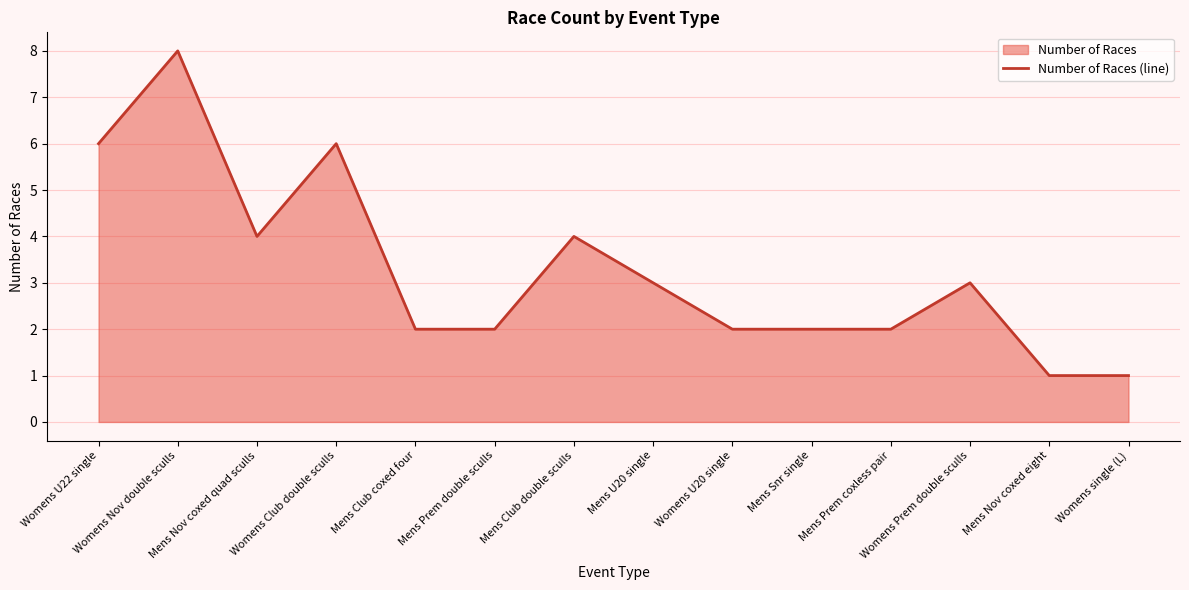

List the labels in order of value, smallest first.

Mens Nov coxed eight, Womens single (L), Mens Club coxed four, Mens Prem double sculls, Womens U20 single, Mens Snr single, Mens Prem coxless pair, Mens U20 single, Womens Prem double sculls, Mens Nov coxed quad sculls, Mens Club double sculls, Womens U22 single, Womens Club double sculls, Womens Nov double sculls